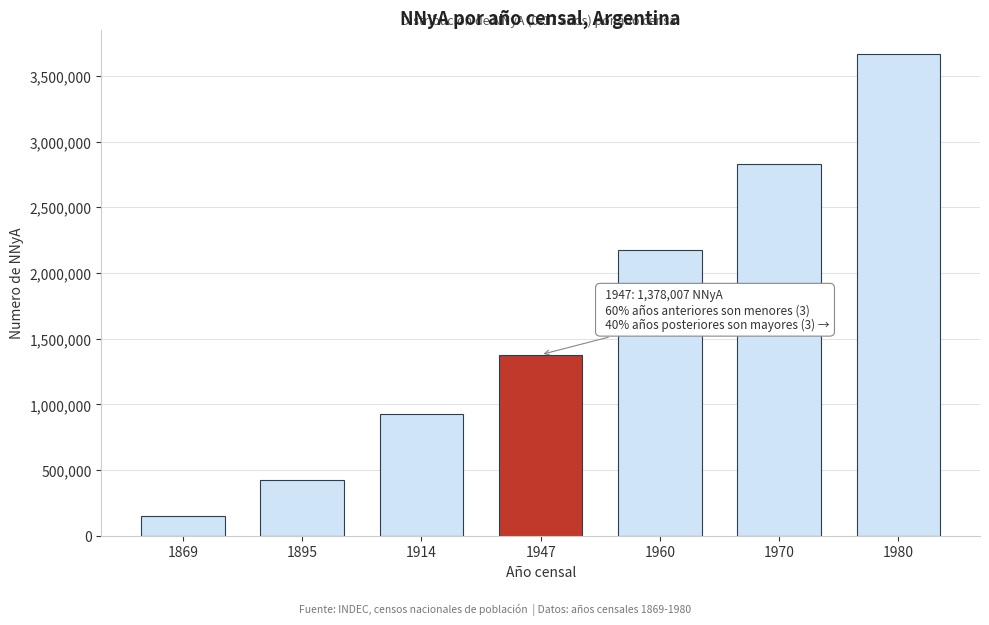

Reading left to right, extract all data points from this chart.

1869=148191	1895=427788	1914=922742	1947=1378007	1960=2176543	1970=2830367	1980=3669302